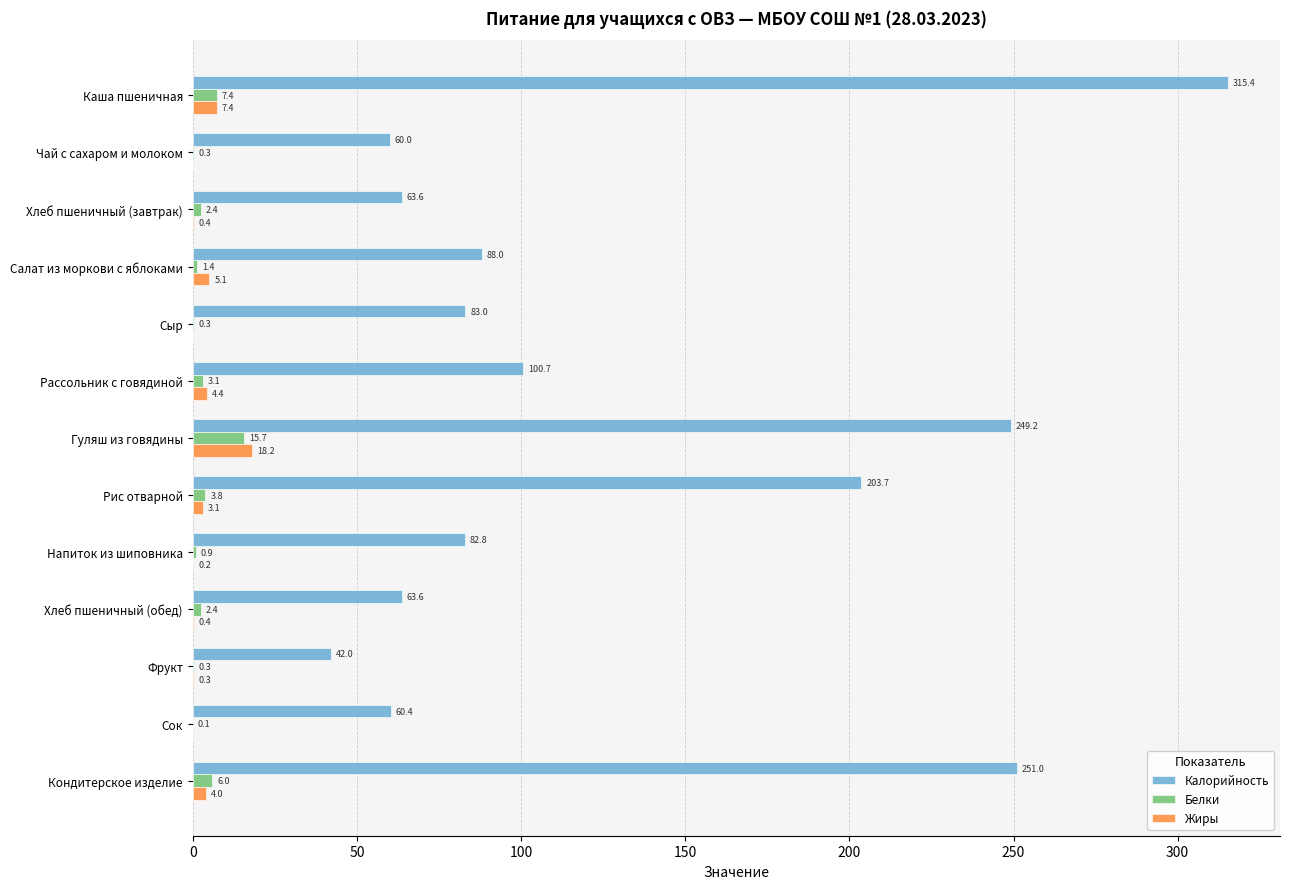

Is it true that Жиры equals 0.0 at Сыр?

True